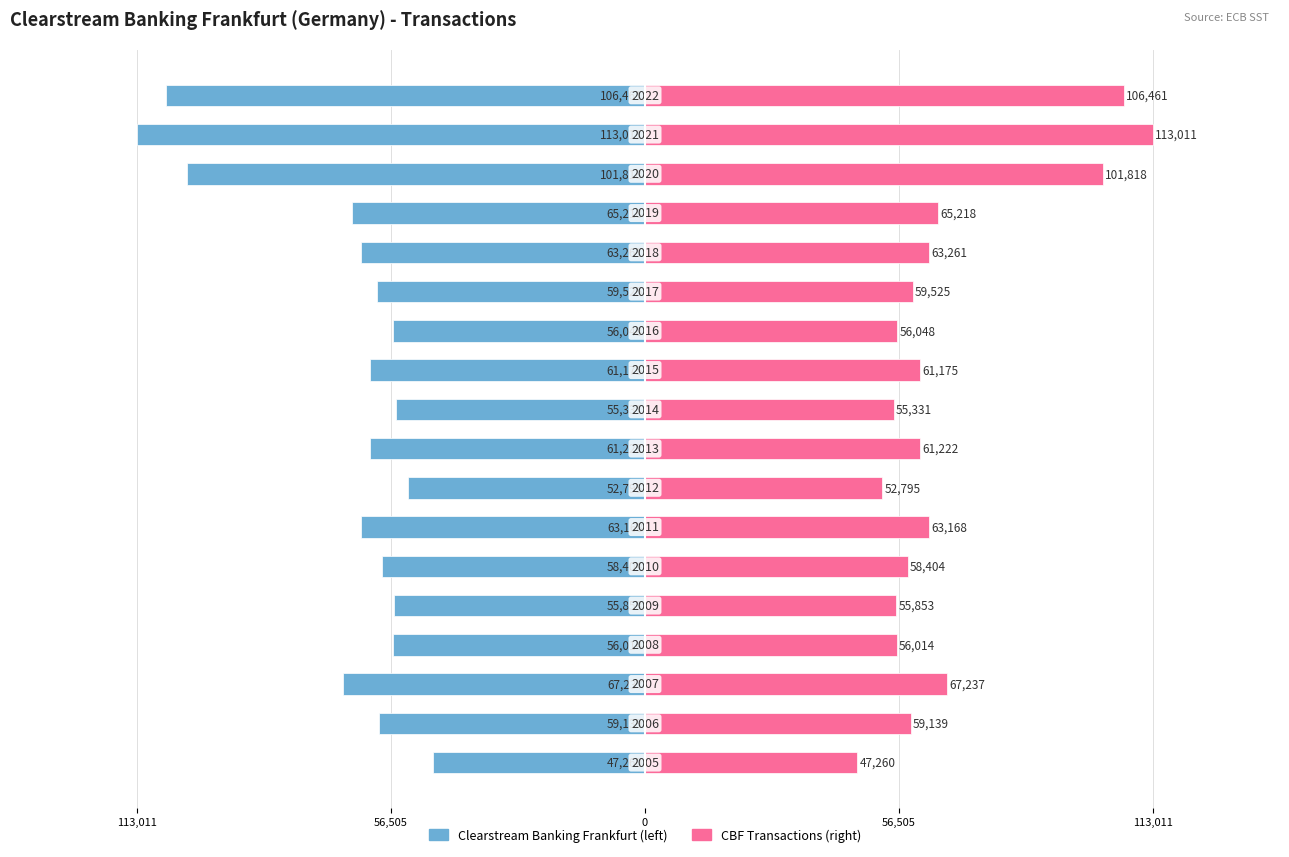

The Clearstream Banking Frankfurt series shows -56048 at 11. True or false?

True